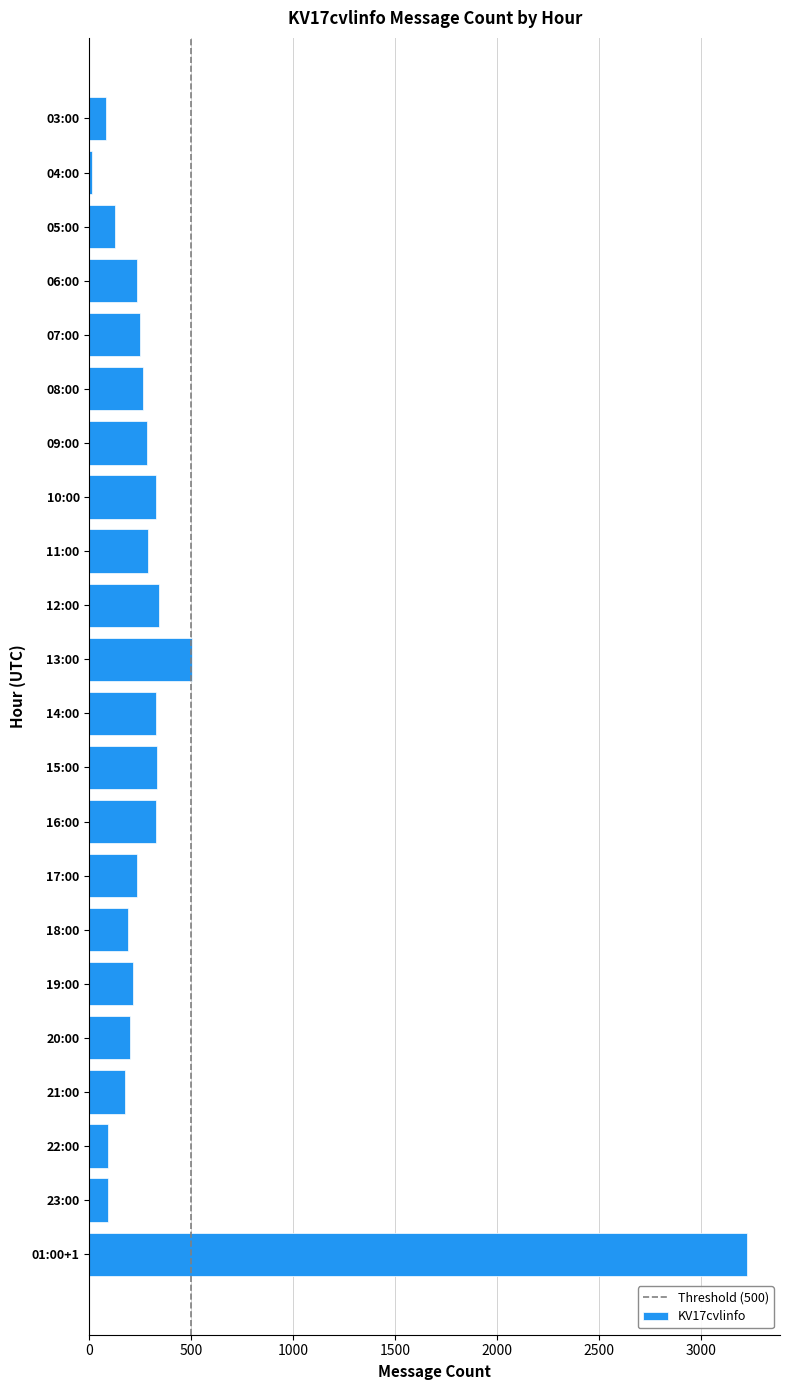

Is it true that the value at 09:00 is 281?

True